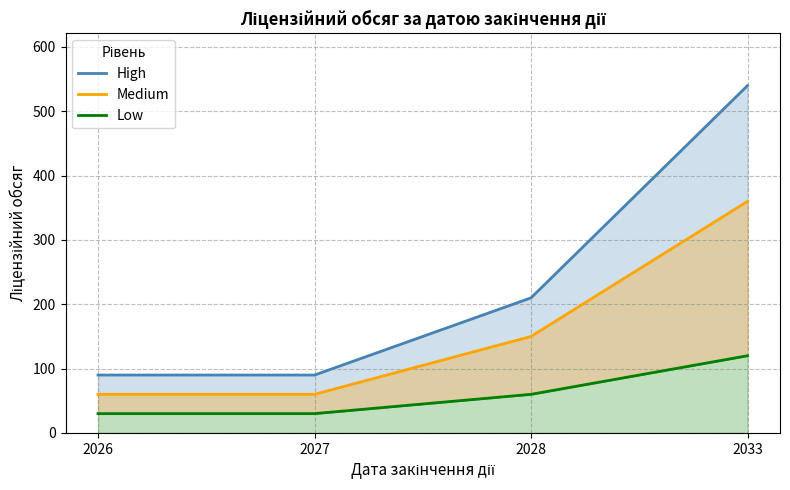

Is it true that Low equals 45 at 2027?

False